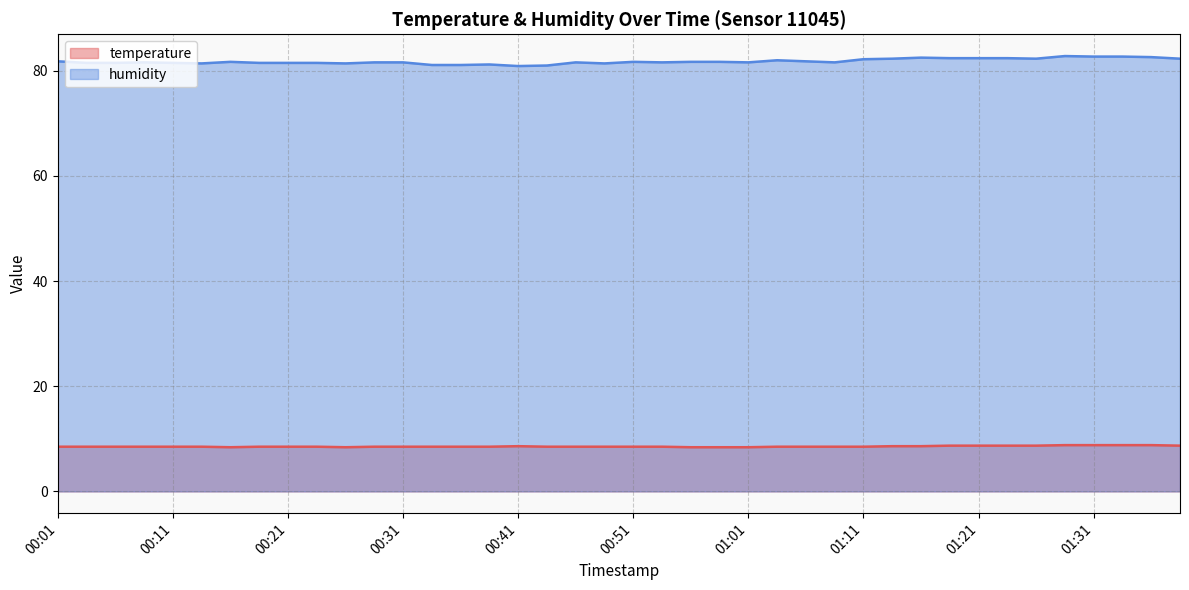

What is the sum of the humidity values at 00:01 and 00:33?

162.9